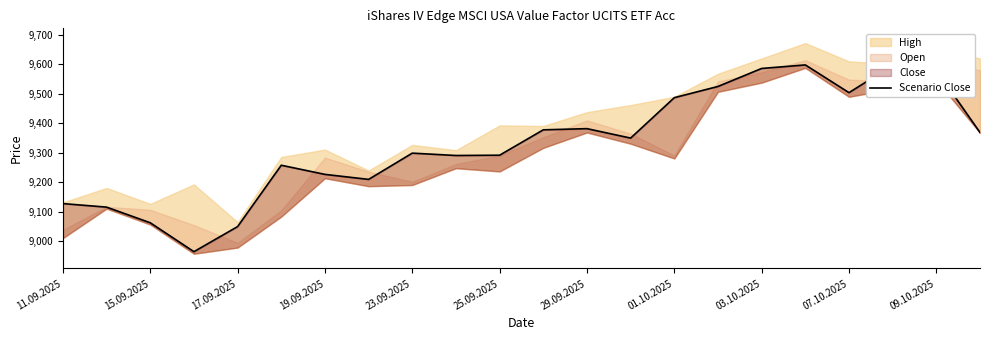

What is the difference between the maximum and minimum values?

633